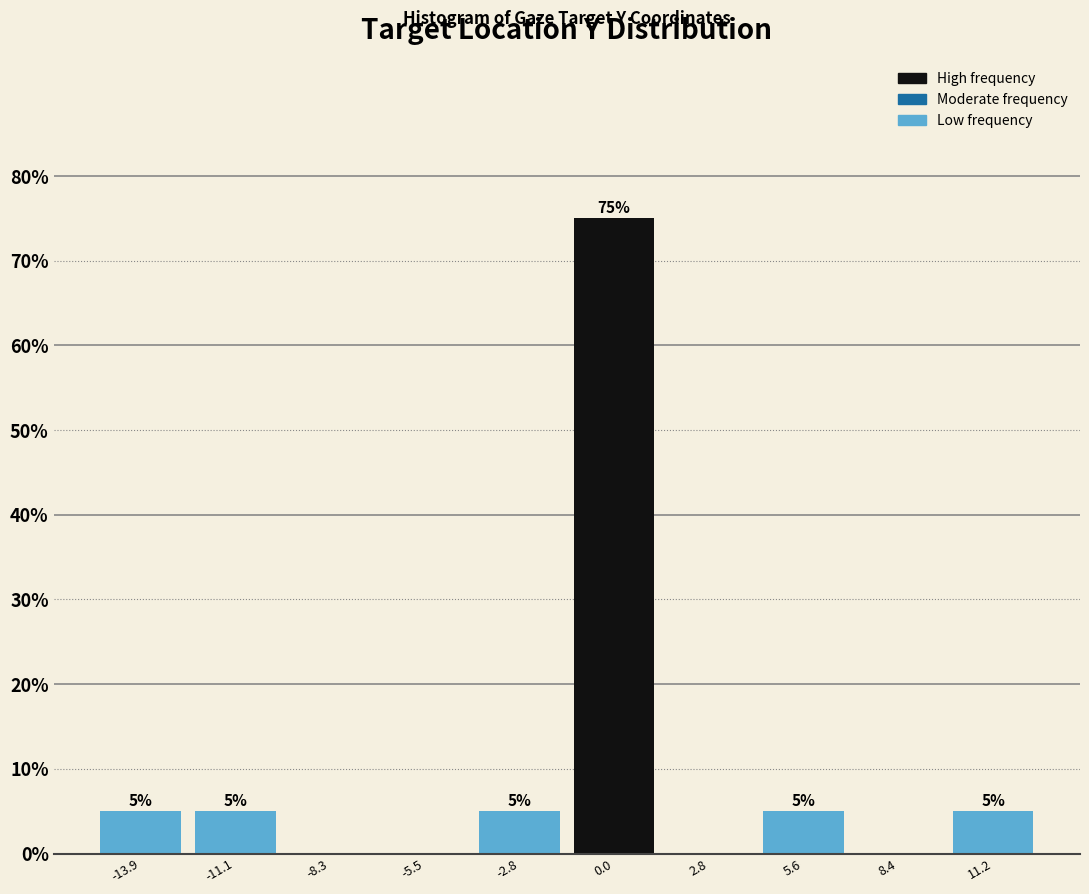

Over which range of the x-axis is the bar tallest?

-1.5 to 1.5